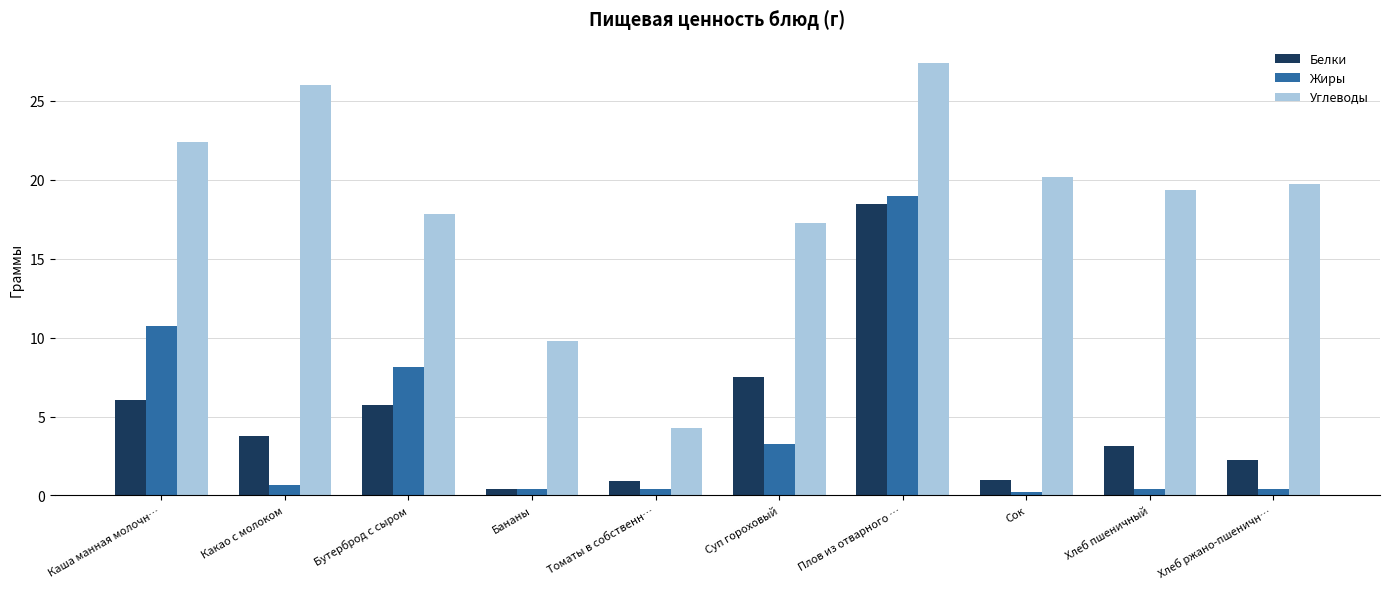

What is the difference between the maximum and minimum values in the Белки series?

18.1